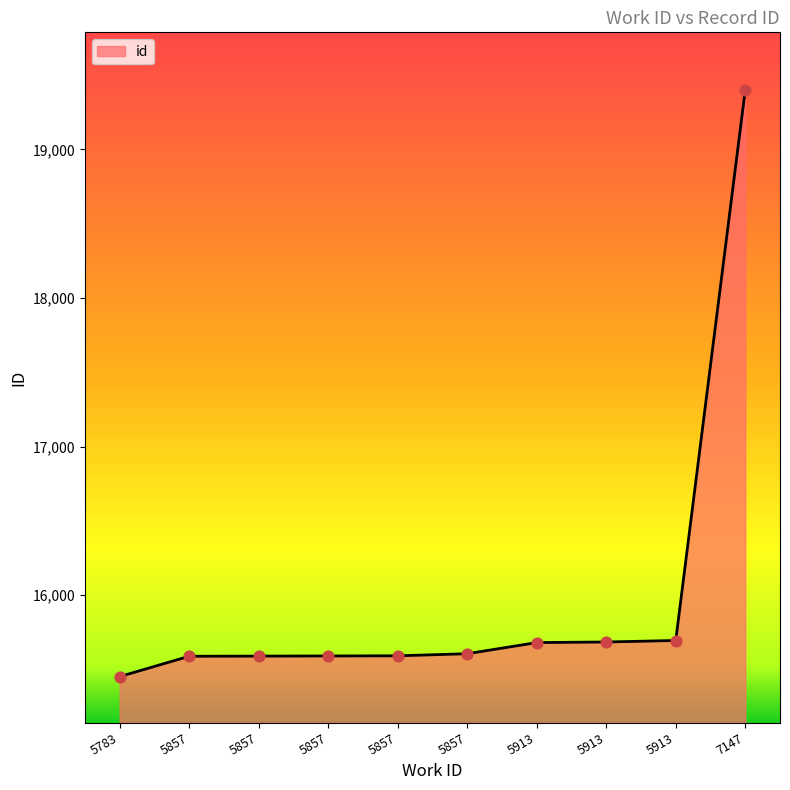

What is the ratio of the value at 5857 to the value at 5913?

1.0